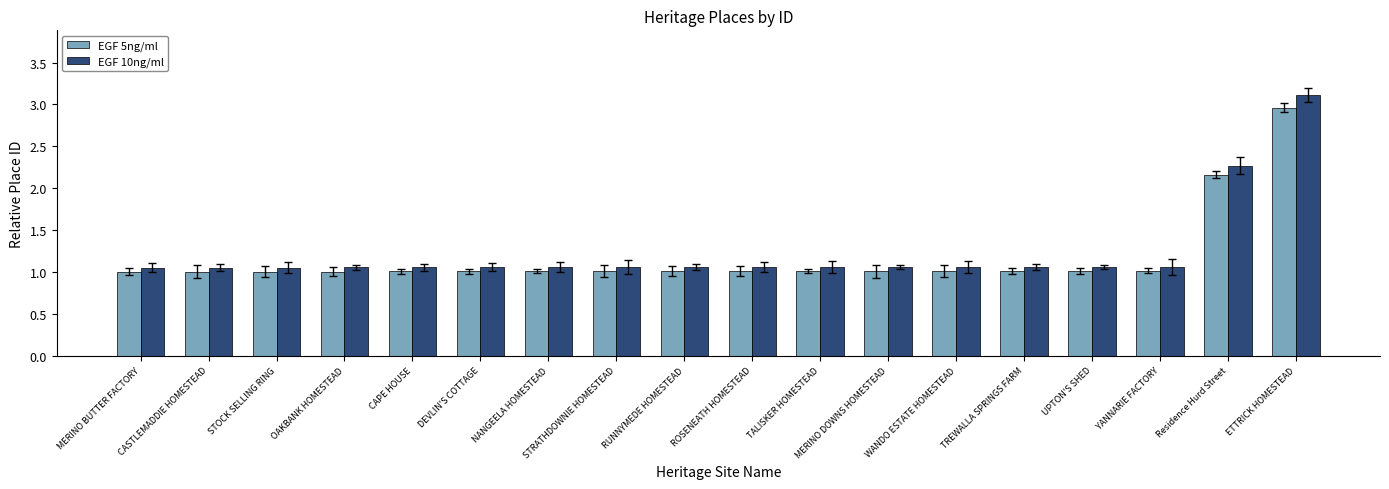

What position from the left is CASTLEMADDIE HOMESTEAD?

2